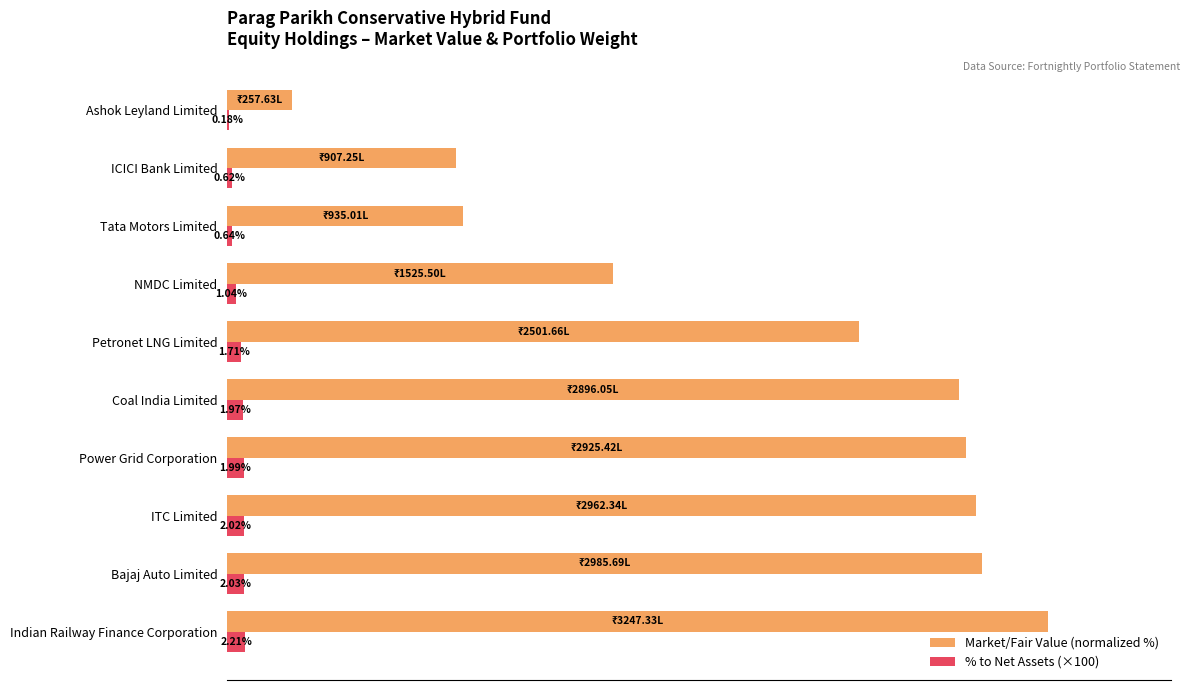

Which series has the largest total across all categories?

Market/Fair Value (normalized %)